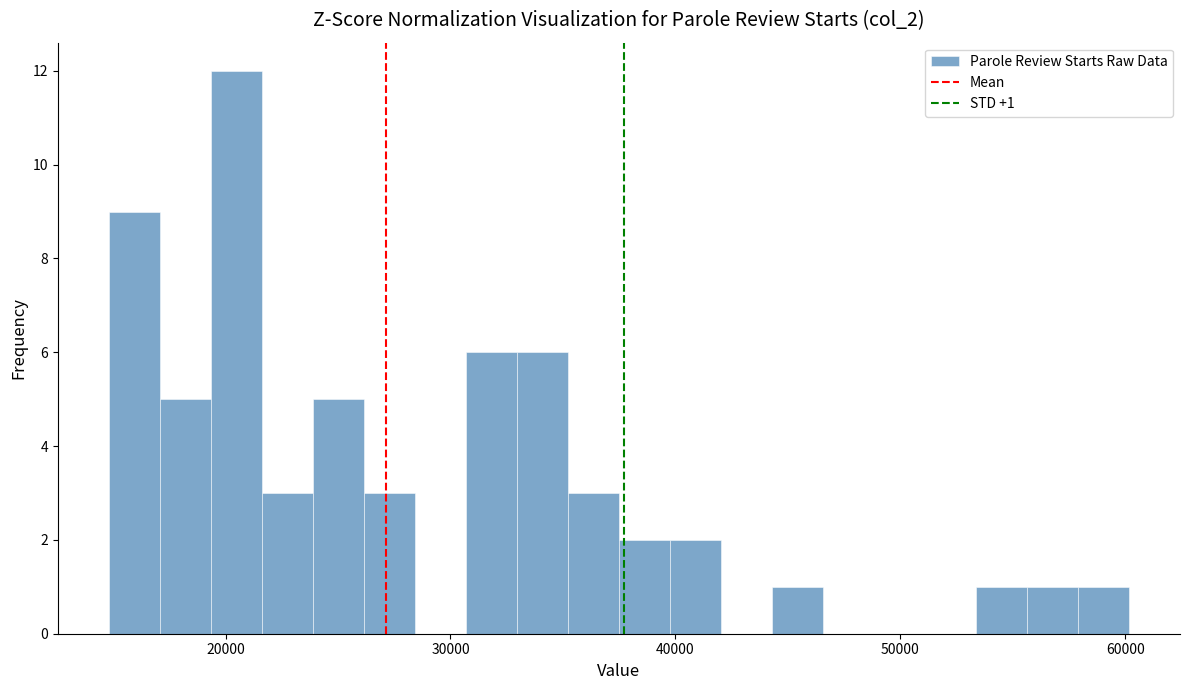

Around what value on the x-axis is the tallest bar? Give the approximate position of its centre, as read against the axis.

20000